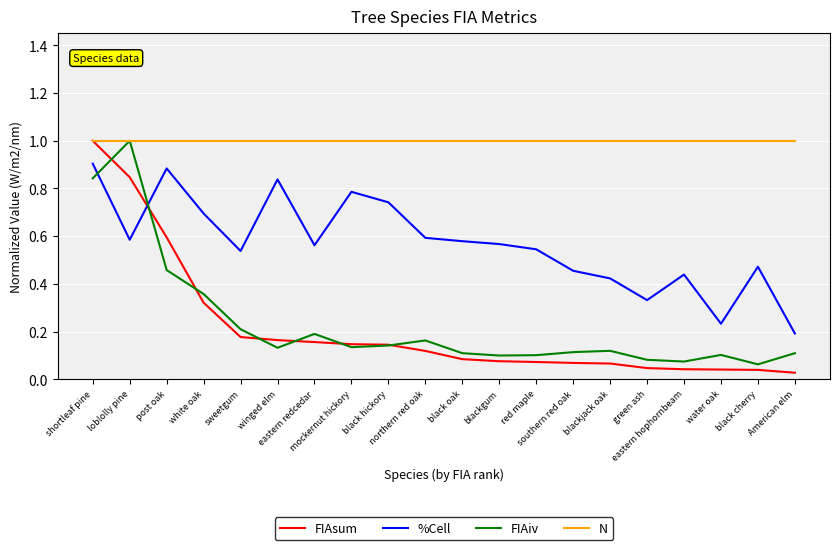

The %Cell series shows 0.7 at black hickory. True or false?

True